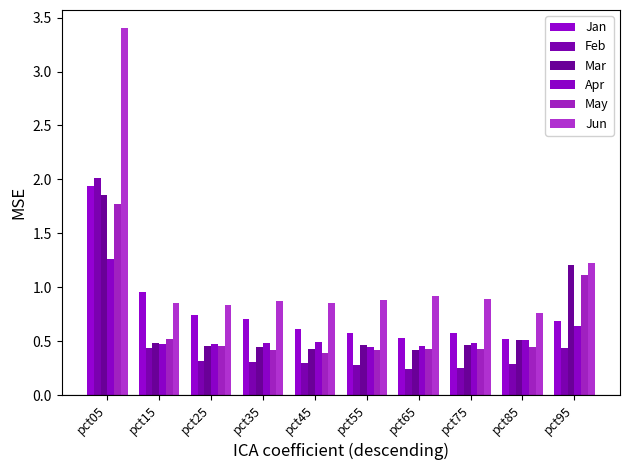

What is the highest value of the May series?

1.8